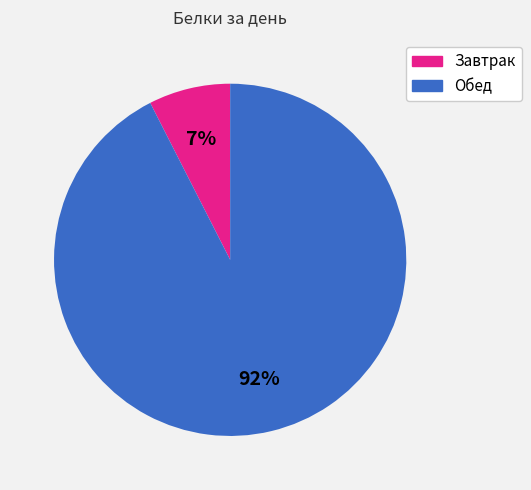

Combined, do Обед and Завтрак account for over 50%?

Yes